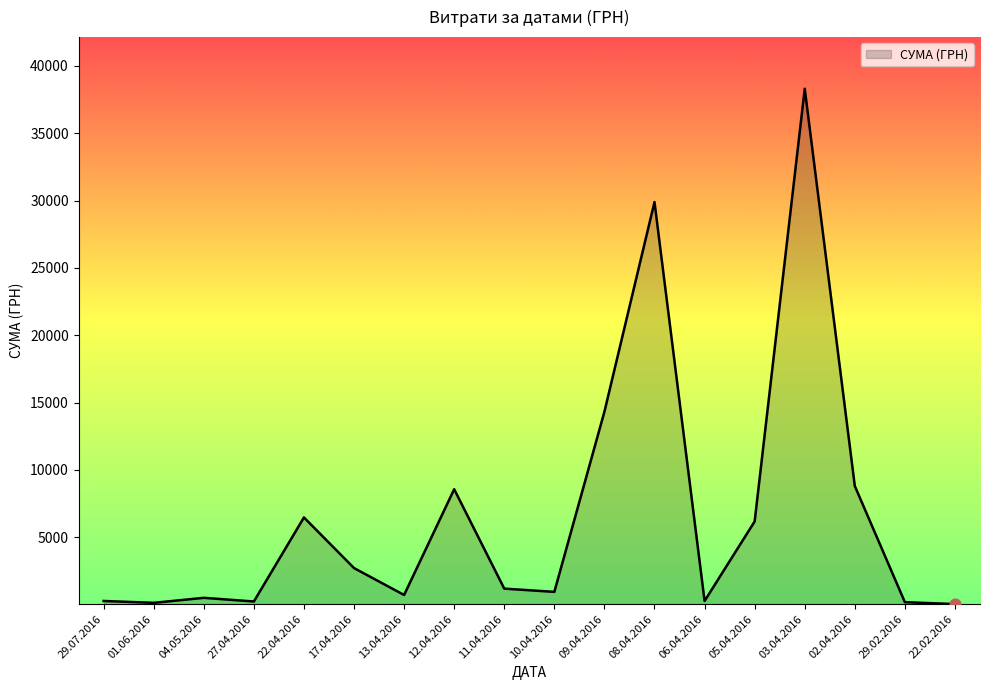

What is the ratio of the value at 17.04.2016 to the value at 12.04.2016?

0.3